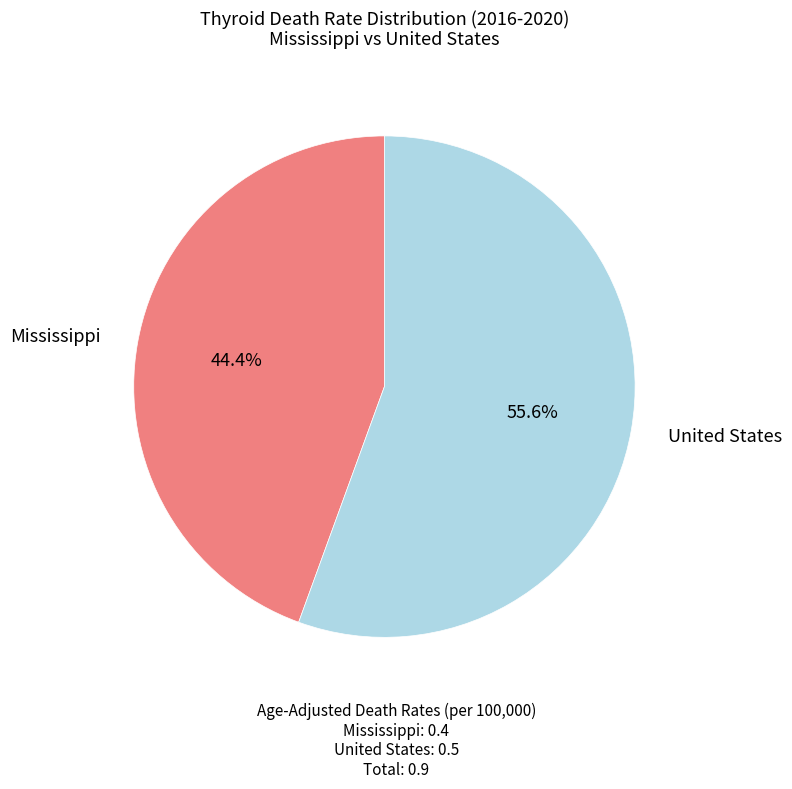

To the nearest percent, what percentage of the pie is United States?

56%